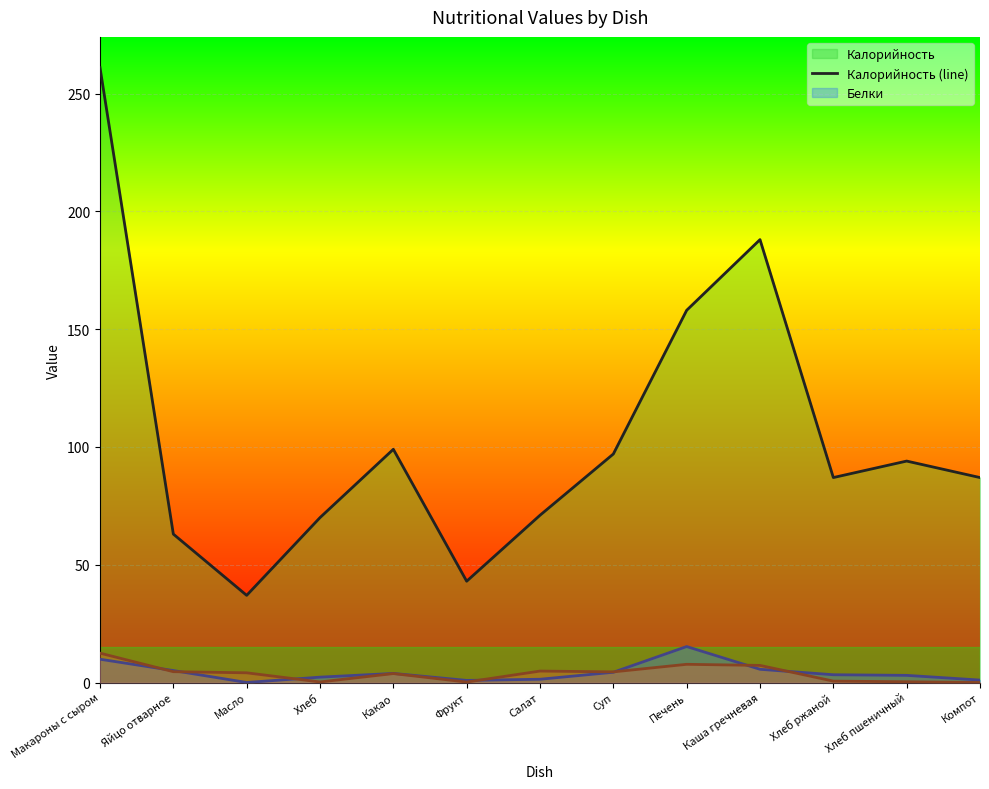

At which category is the sum across all series the highest?

Макароны с сыром